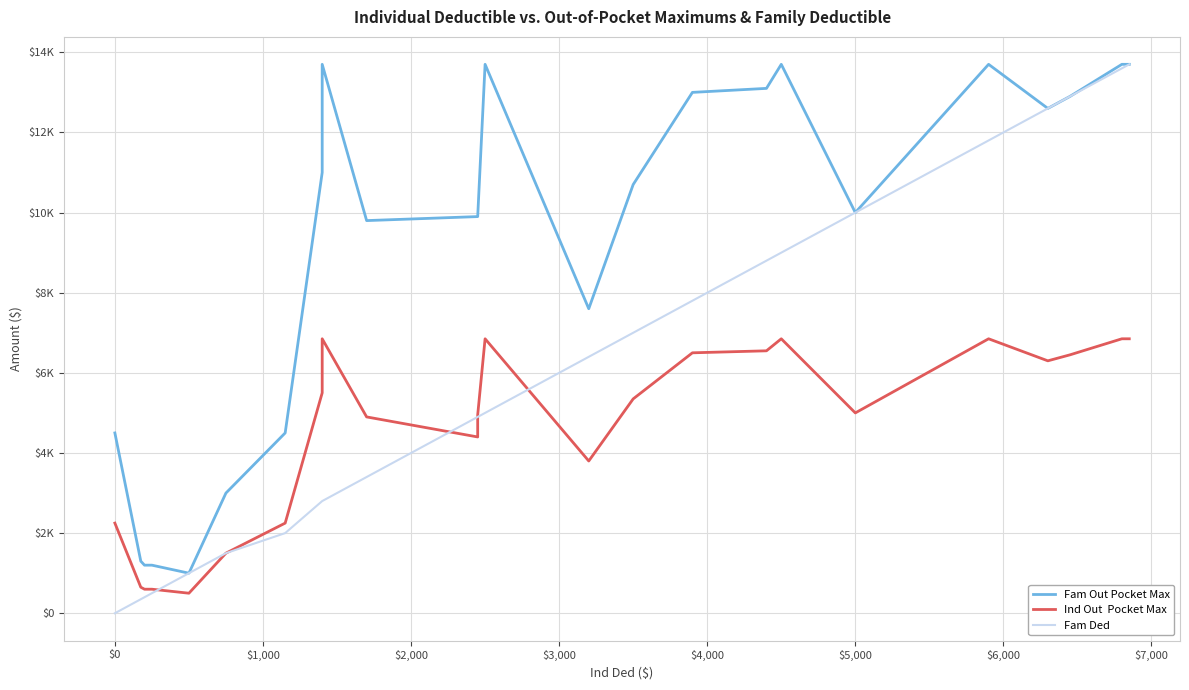

True or false: Fam Out Pocket Max and Ind Out  Pocket Max intersect in this chart.

False